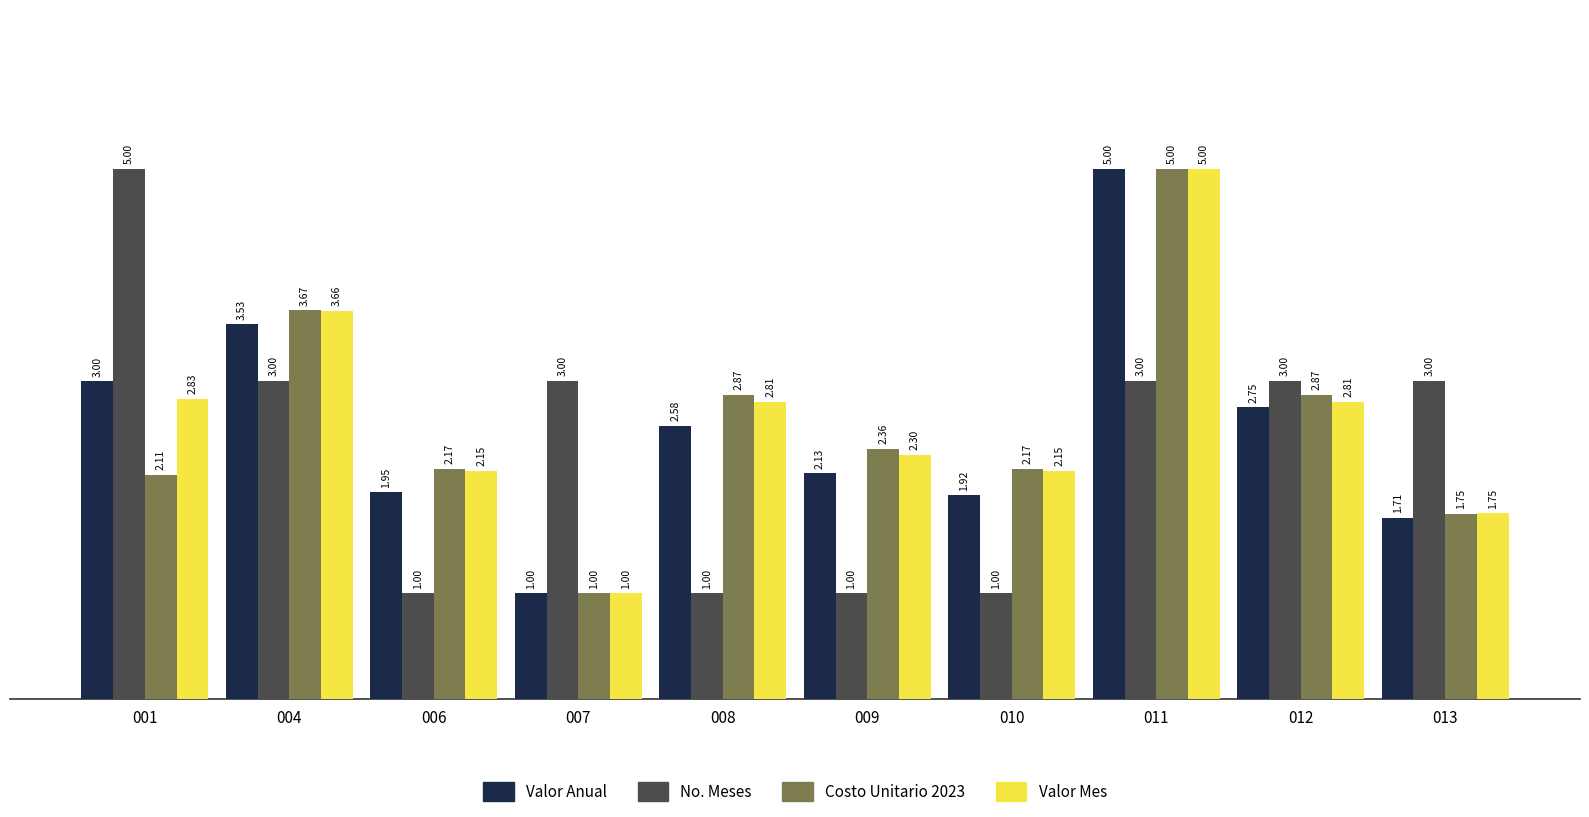

What is the difference between the Valor Anual values at 001 and 006?

1.0